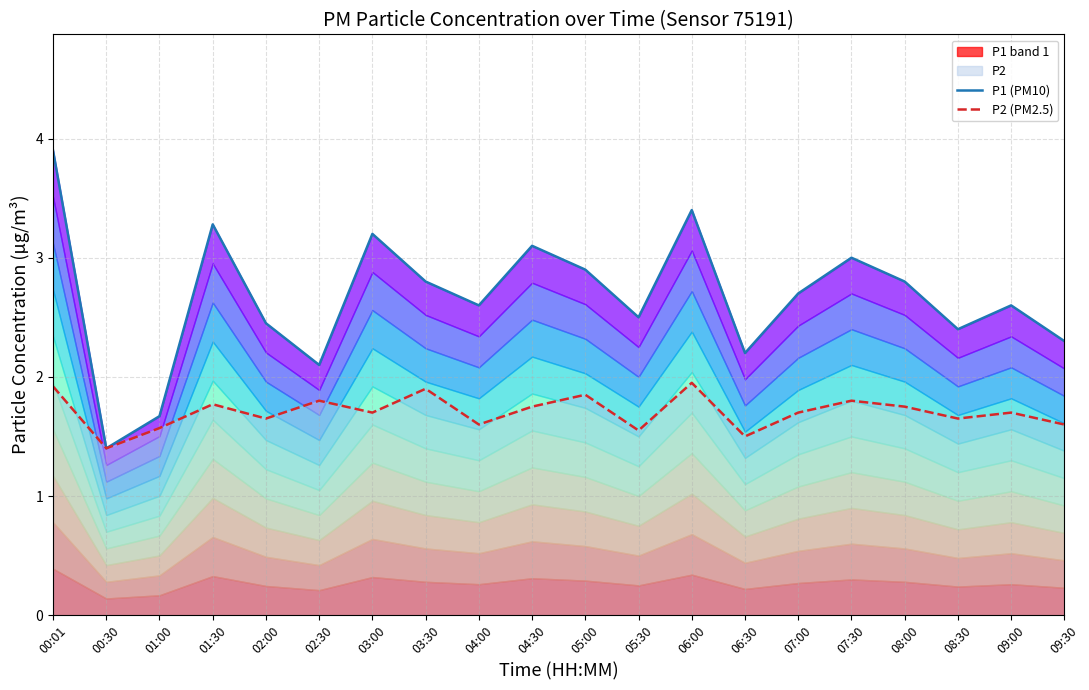

True or false: P1 (PM10) and P2 (PM2.5) intersect in this chart.

False